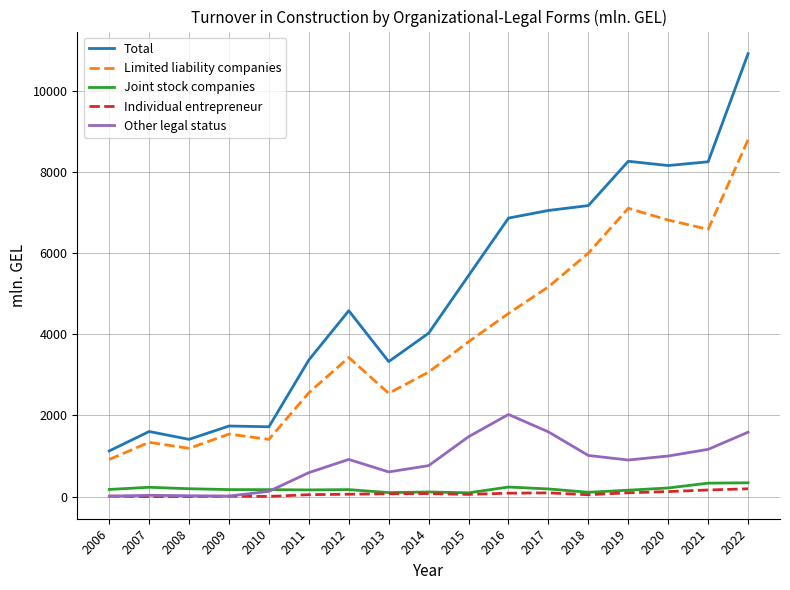

What is the sum of all Total values?

85026.4